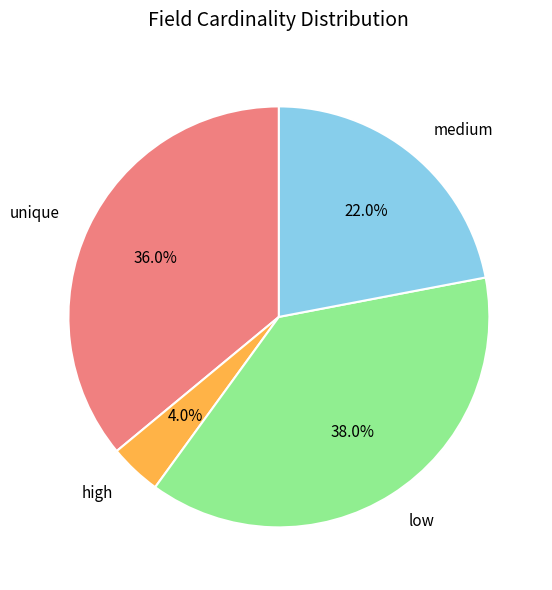

How many segments does this pie chart have?

4